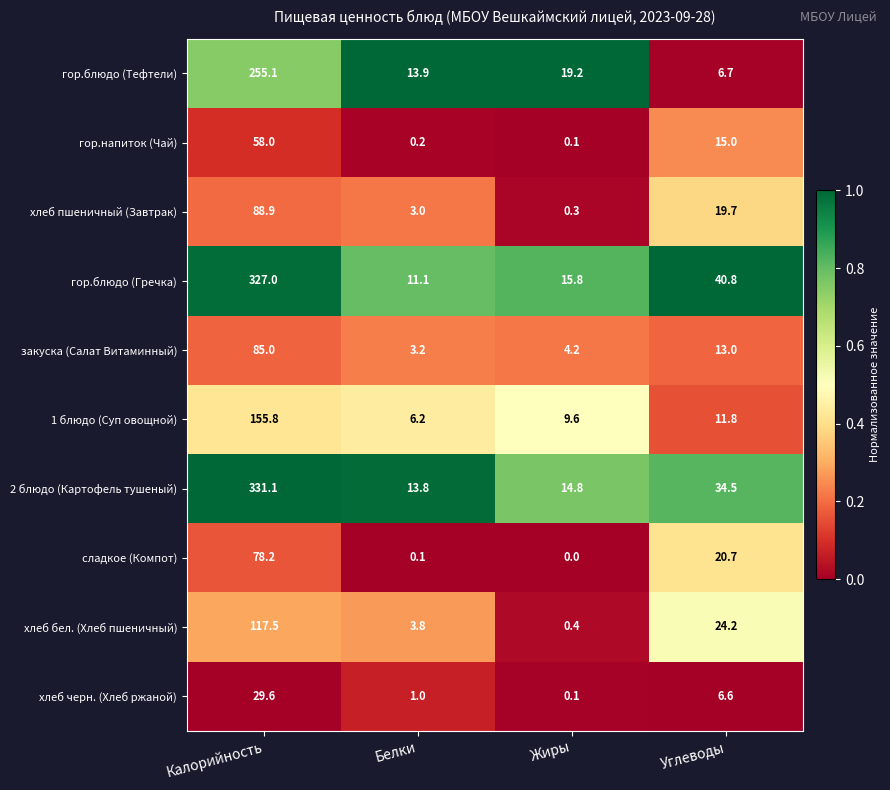

Read the гор.напиток (Чай) value at Углеводы.

15.0